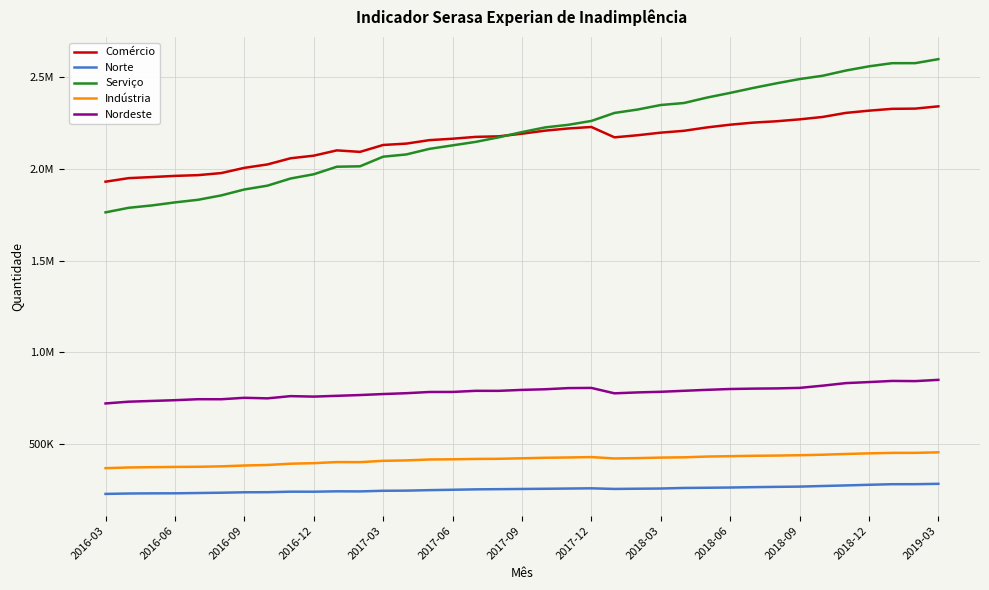

Is this an area chart (filled region under the line)?

No